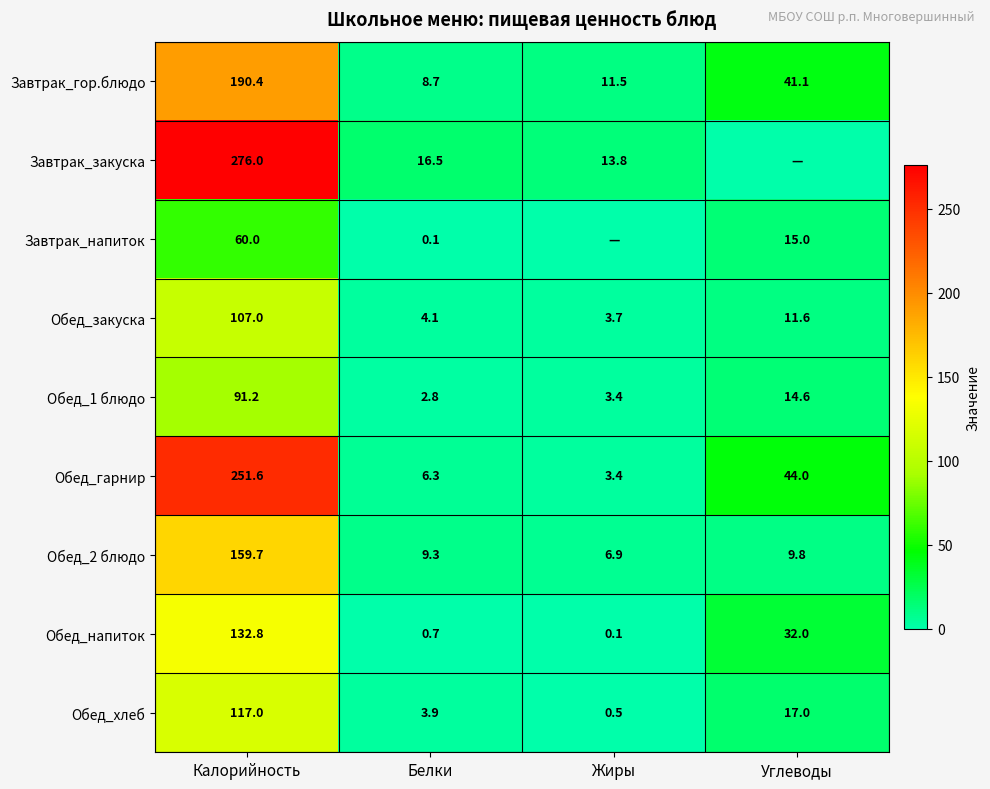

True or false: Обед_хлеб has a value of 2.6 at Белки.

False